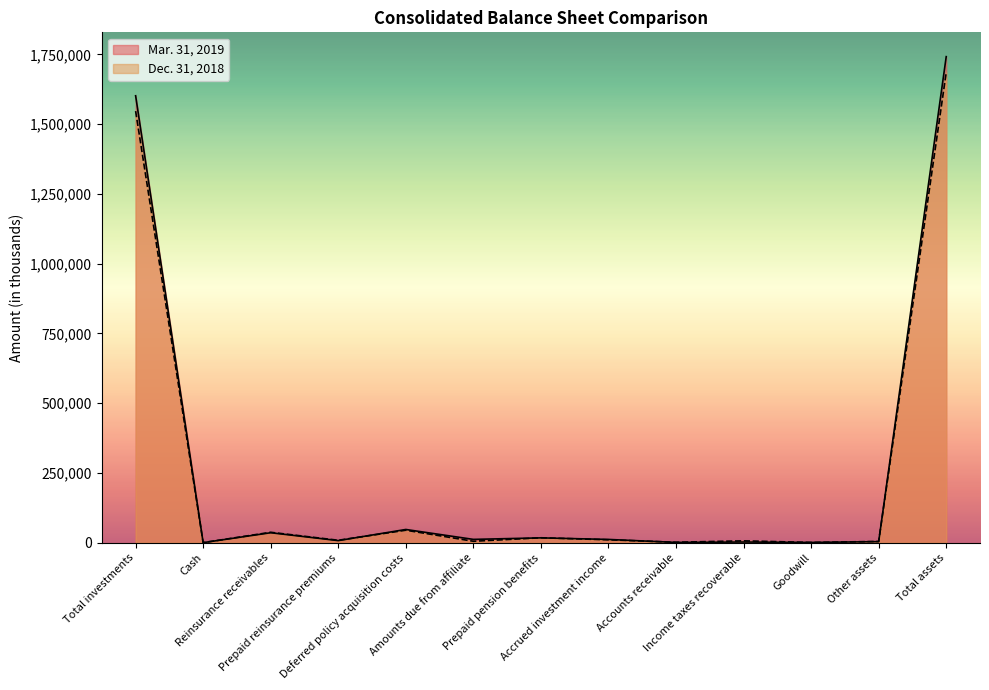

Reading left to right, list all the values displayed in this chart.

Mar. 31, 2019: 1602007	232	35767	7530	47422	11905	17355	11713	1038	2465	942	3851	1742227
Dec. 31, 2018: 1546992	337	37361	8789	44760	5154	17691	10468	1658	6697	942	4629	1685478